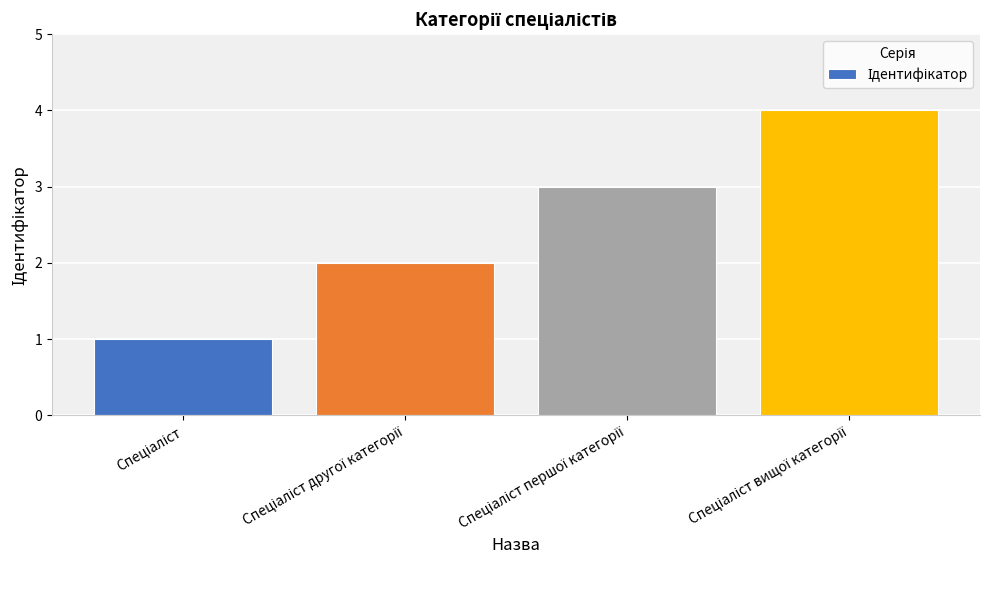

Count the values in the range 2 to 4.

3